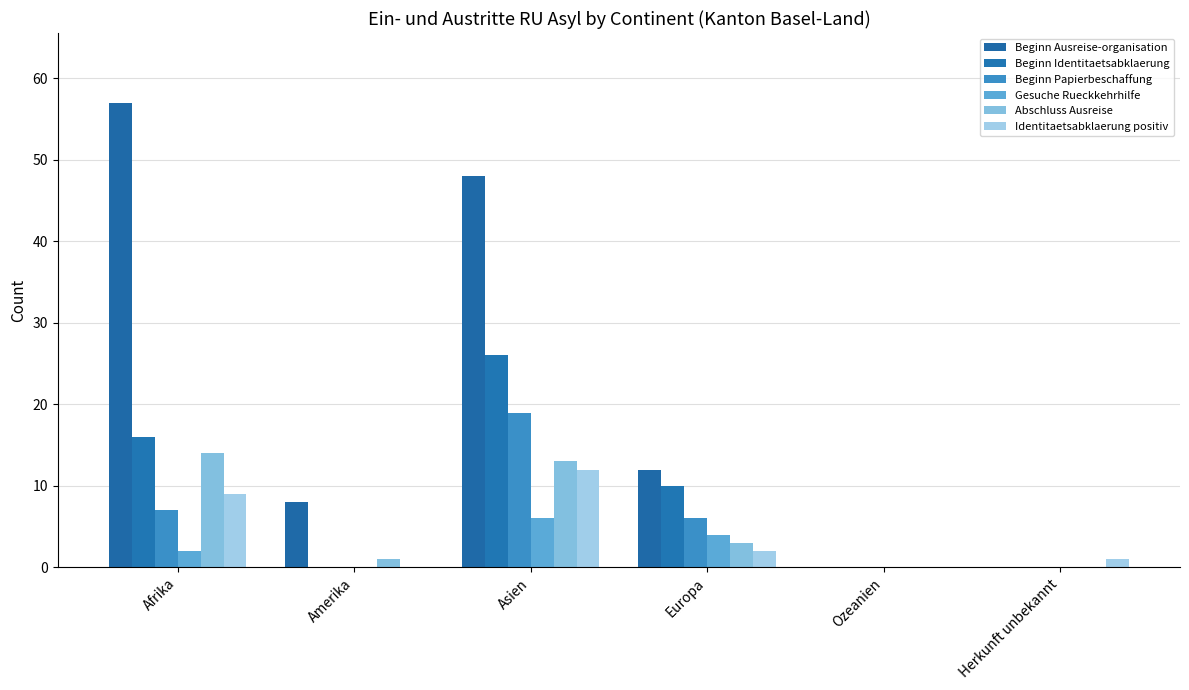

How many distinct data groups are displayed?

6